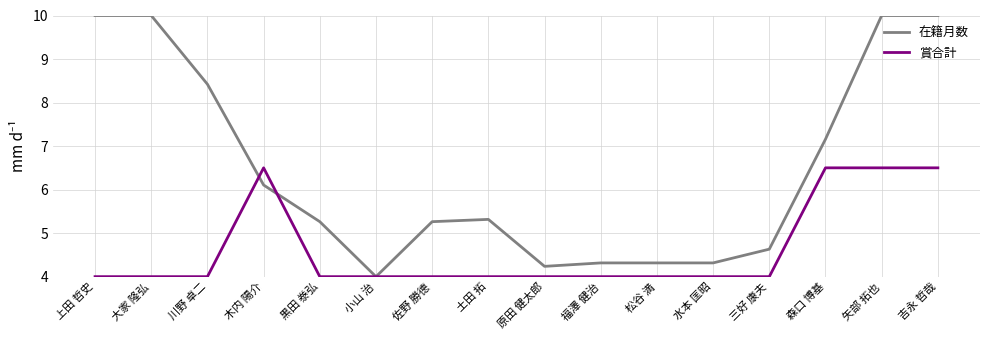

What position from the right is 水本 匡昭?

5